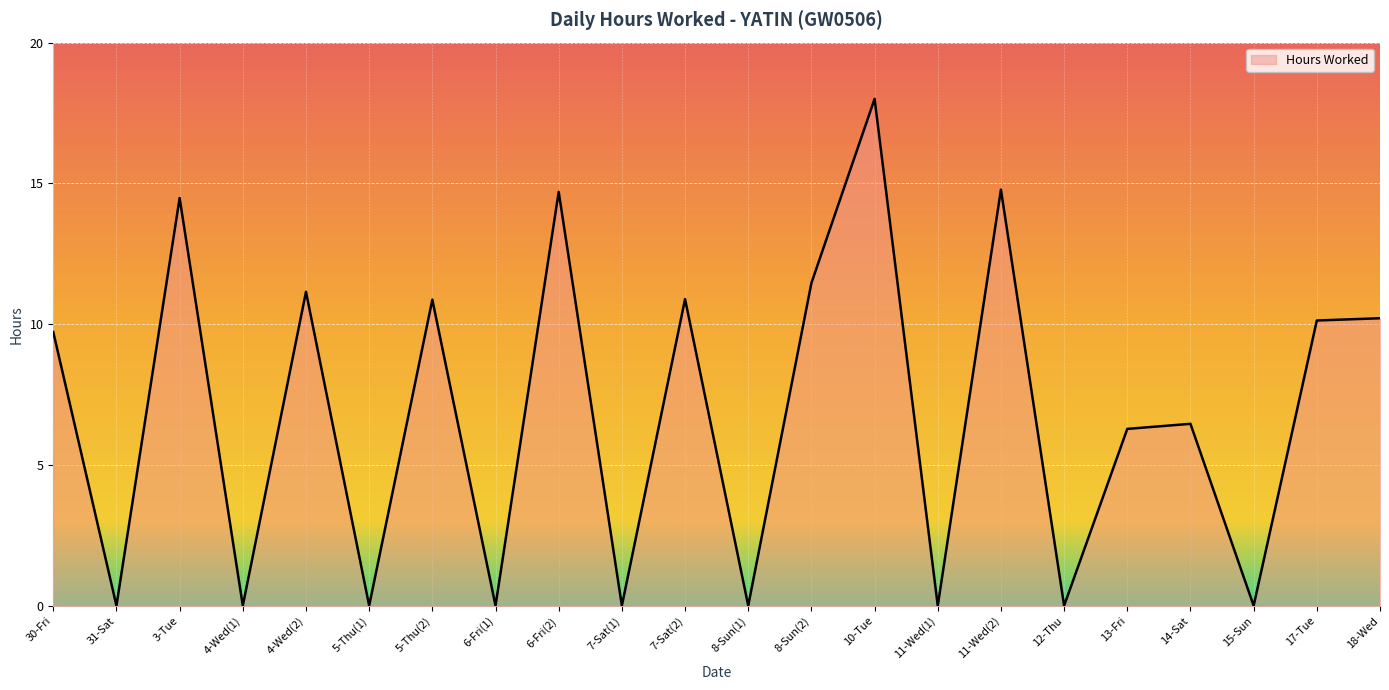

What position from the left is 30-Fri?

1